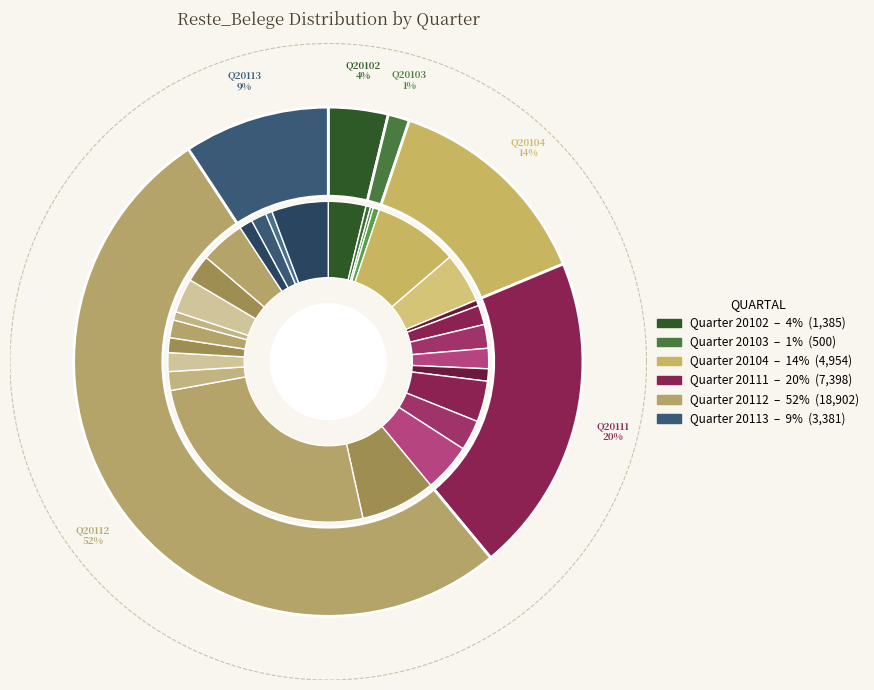

What percentage is the 20111_4782 slice, to the nearest percent?

3%